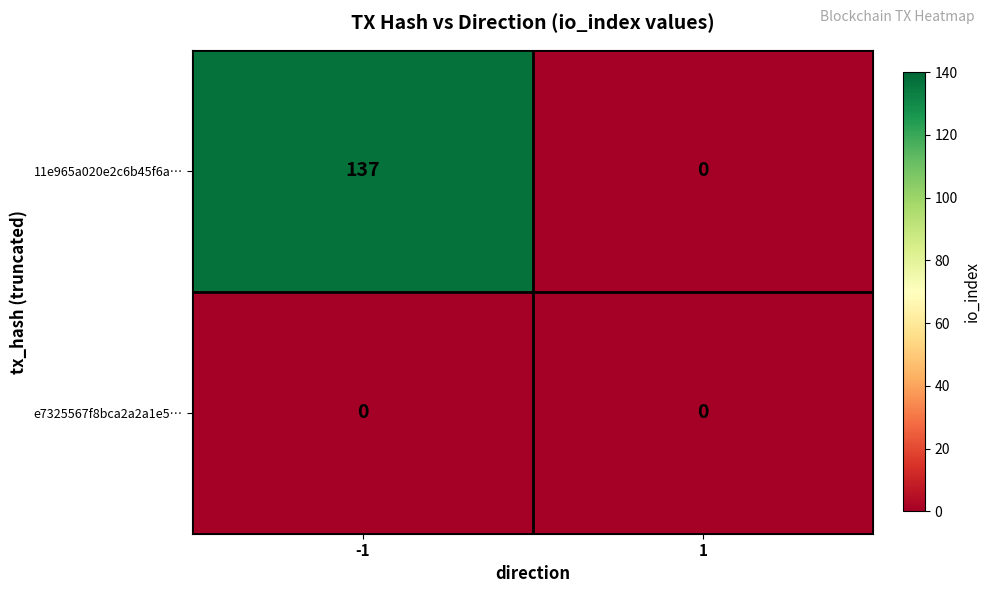

What is the sum of the 11e965a020e2c6b45f6a… values at 1 and -1?

137